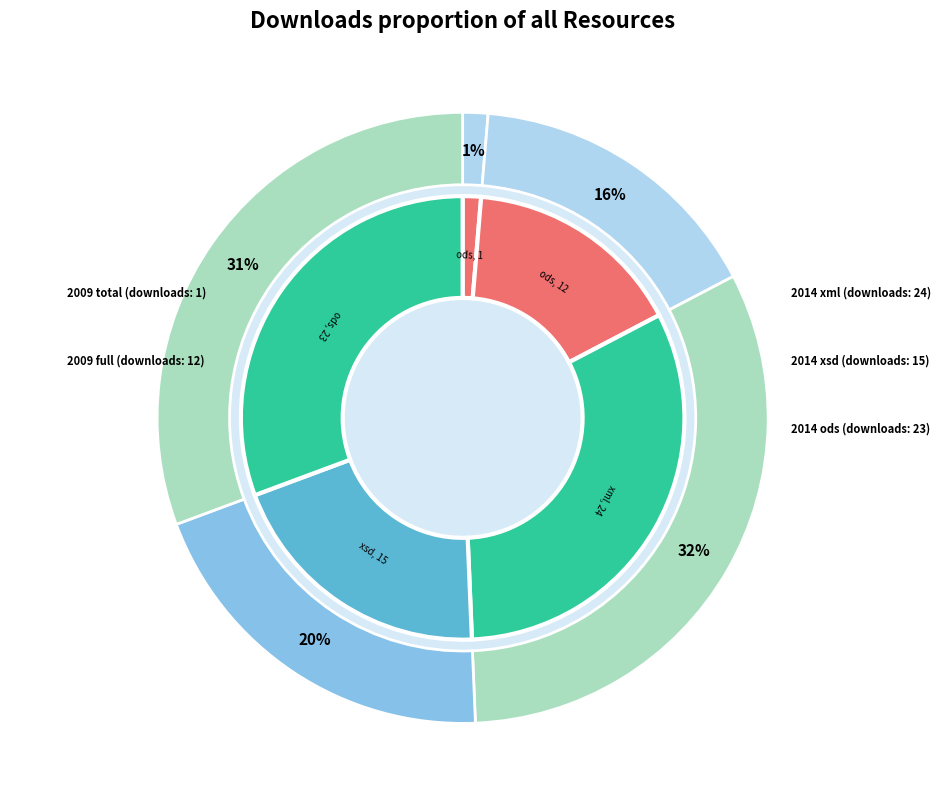

Is it true that Elections europeennes 2009 (ods) is 23% of the pie?

False